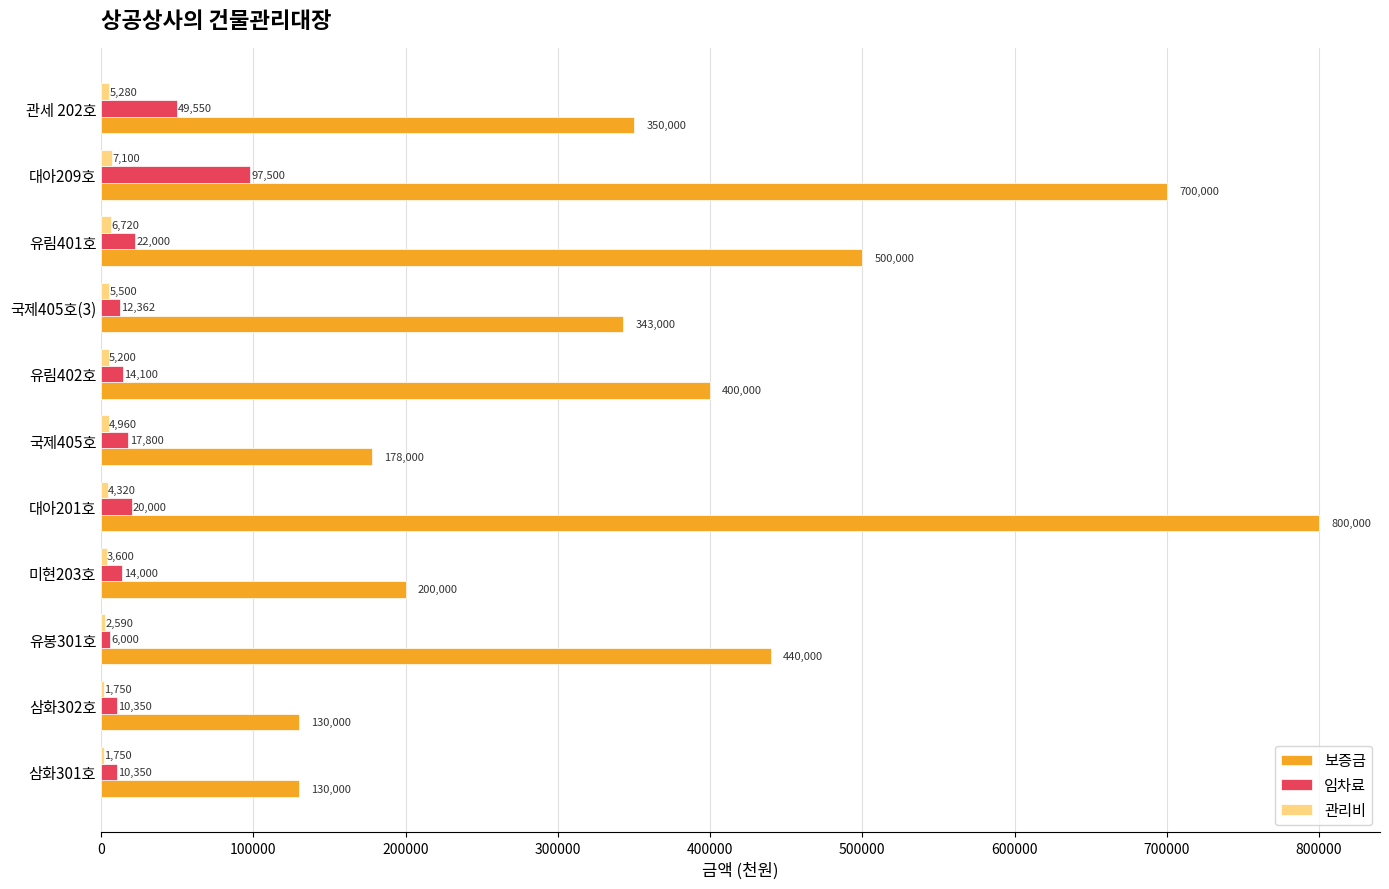

What is the maximum value shown in the chart?

800000